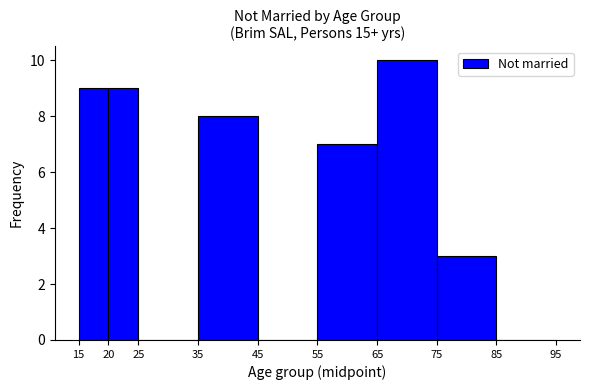

Reading left to right, list every bar in this chart as the range it spans on the x-axis followed by its height. The values are not printed on the chart, so give them approximately, as read against the axis.

15 to 20: 9
20 to 25: 9
25 to 35: 0
35 to 45: 8
45 to 55: 0
55 to 65: 7
65 to 75: 10
75 to 85: 3
85 to 95: 0